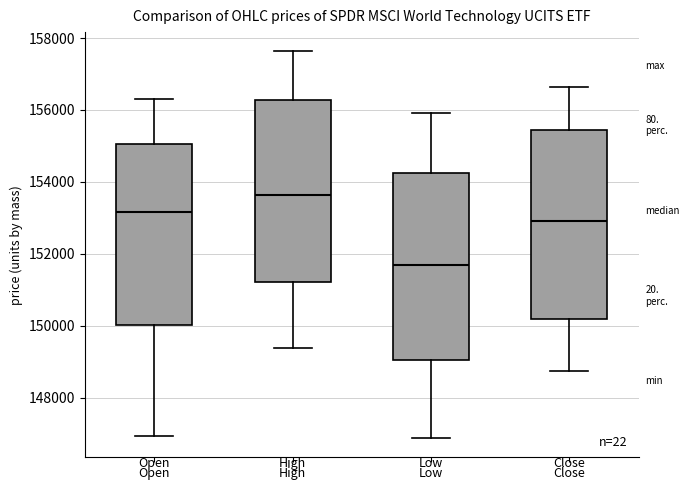

Which box has the highest median line?

High